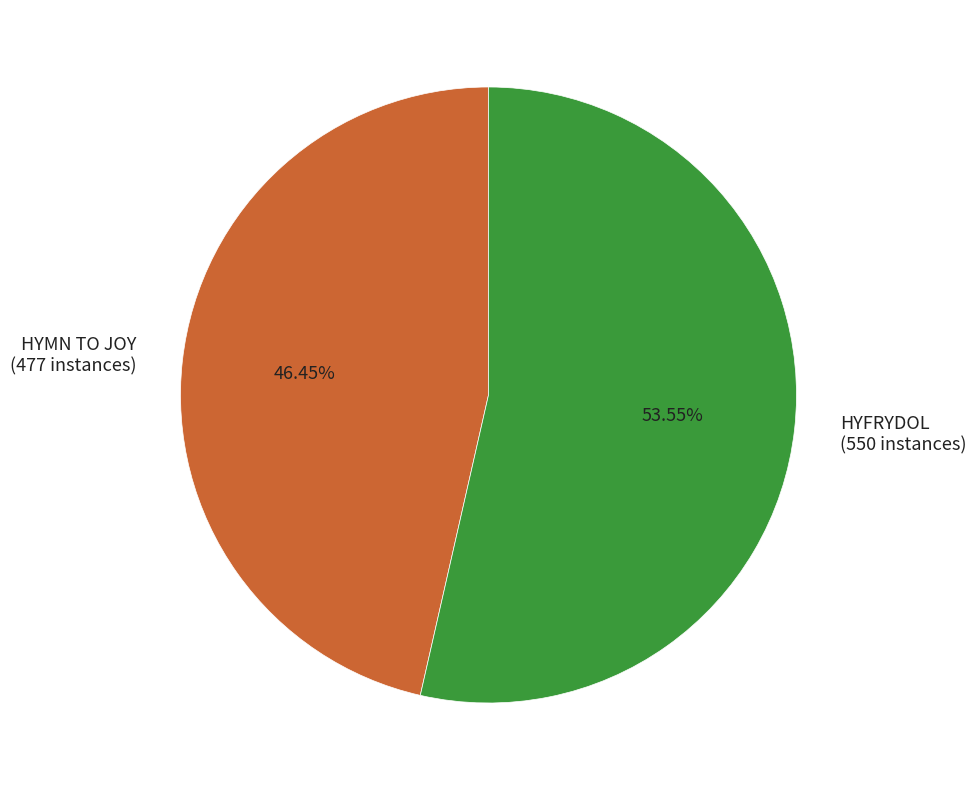

To the nearest percent, what is the difference between the HYMN TO JOY and HYFRYDOL slice percentages?

7%